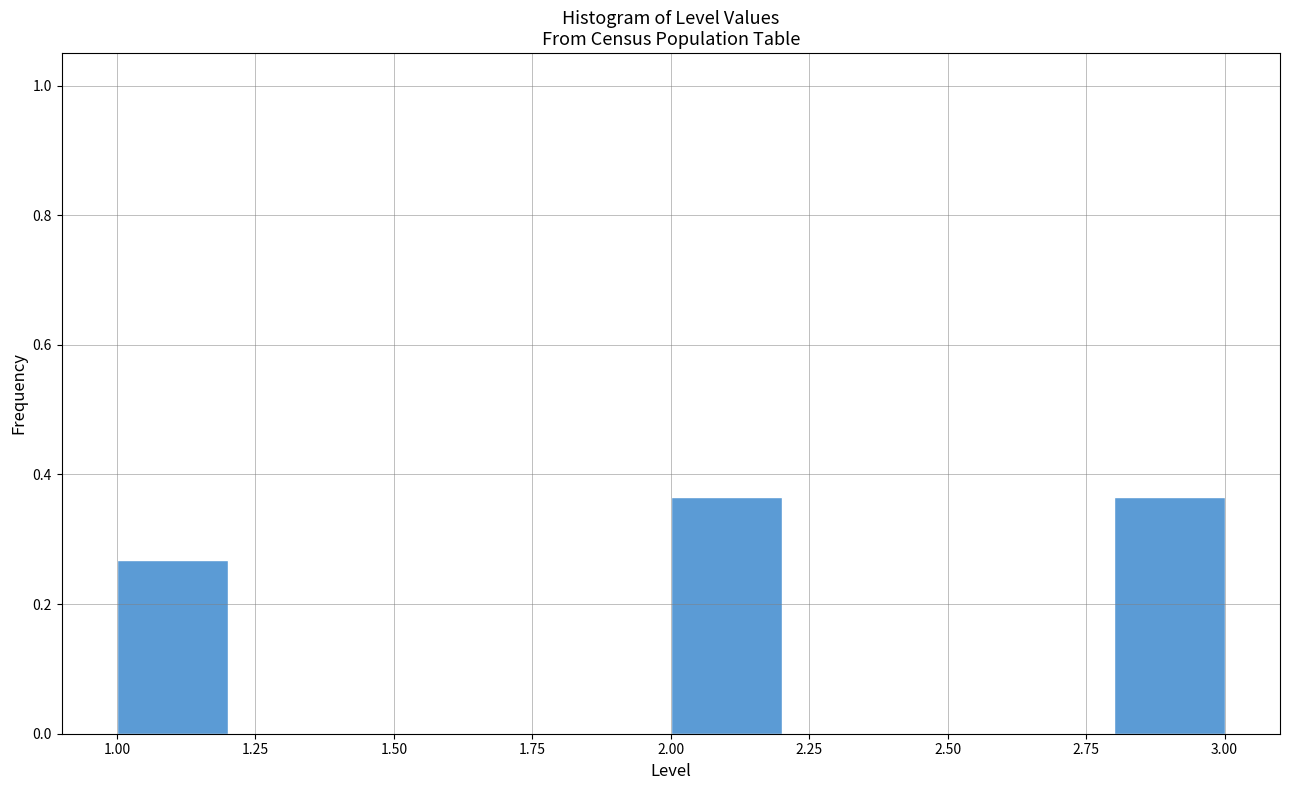

Reading left to right, transcribe this chart: for each bar, give the range it covers on the x-axis and its height. The values are not printed on the chart, so give them approximately, as read against the axis.

1.0 to 1.2: 0.26
1.2 to 1.4: 0
1.4 to 1.6: 0
1.6 to 1.8: 0
1.8 to 2.0: 0
2.0 to 2.2: 0.36
2.2 to 2.4: 0
2.4 to 2.6: 0
2.6 to 2.8: 0
2.8 to 3.0: 0.36